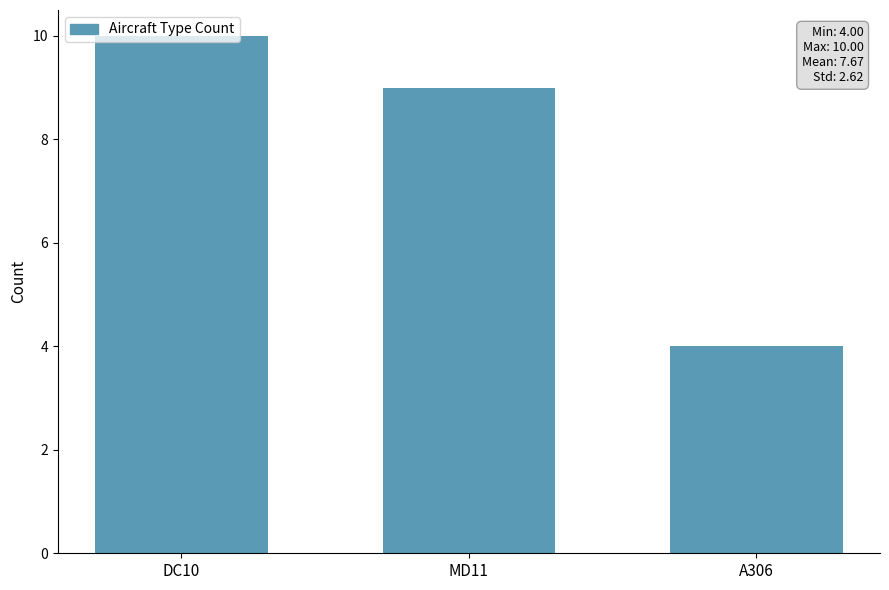

What is the label of the 2nd bar from the right?

MD11